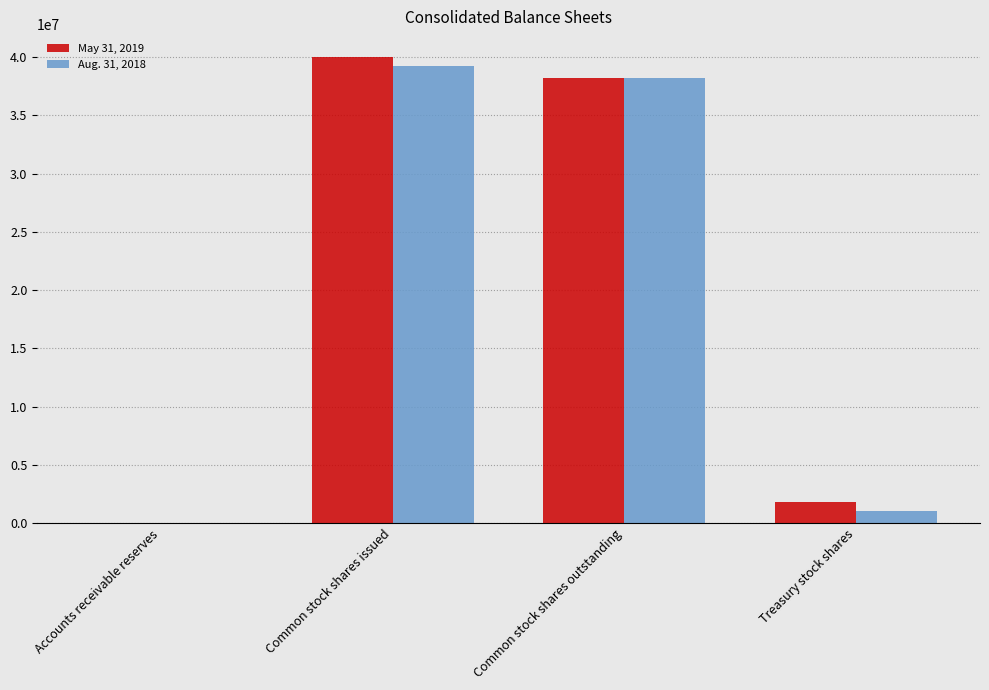

Is the value of May 31, 2019 at Common stock shares issued greater than the value of Aug. 31, 2018 at Treasury stock shares?

Yes